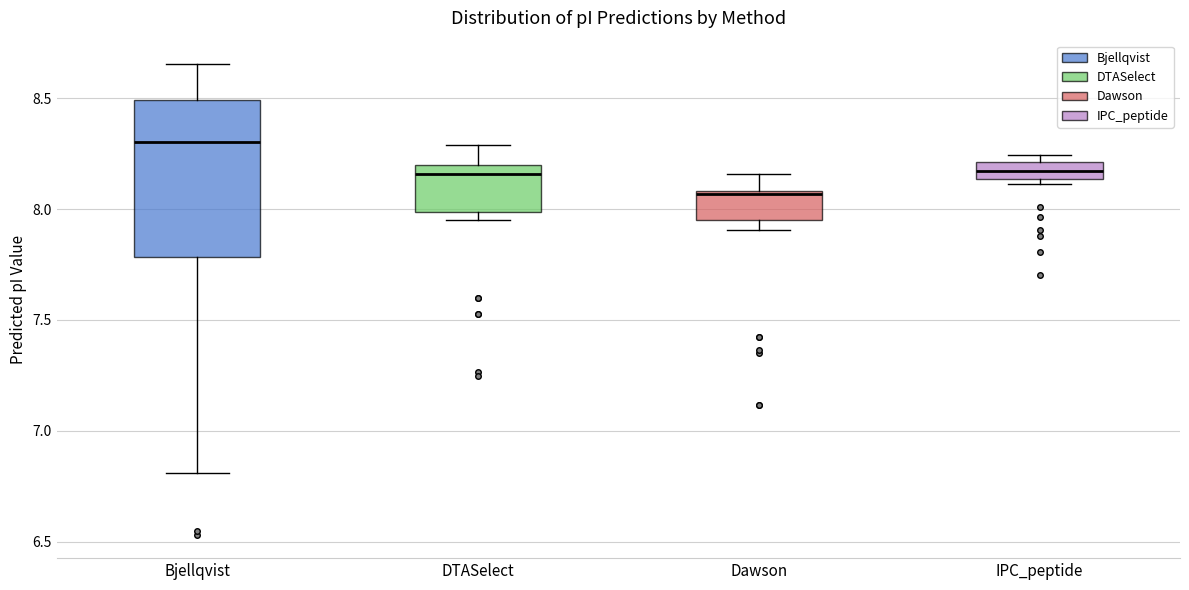

Comparing the boxes themselves (not the whiskers), which one is the tallest?

Bjellqvist